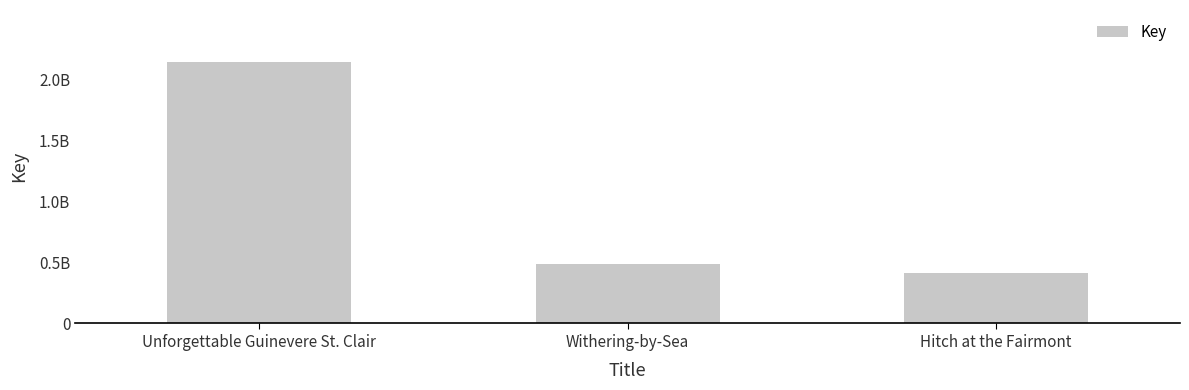

The chart shows a value of 876397973 at Withering-by-Sea. True or false?

False